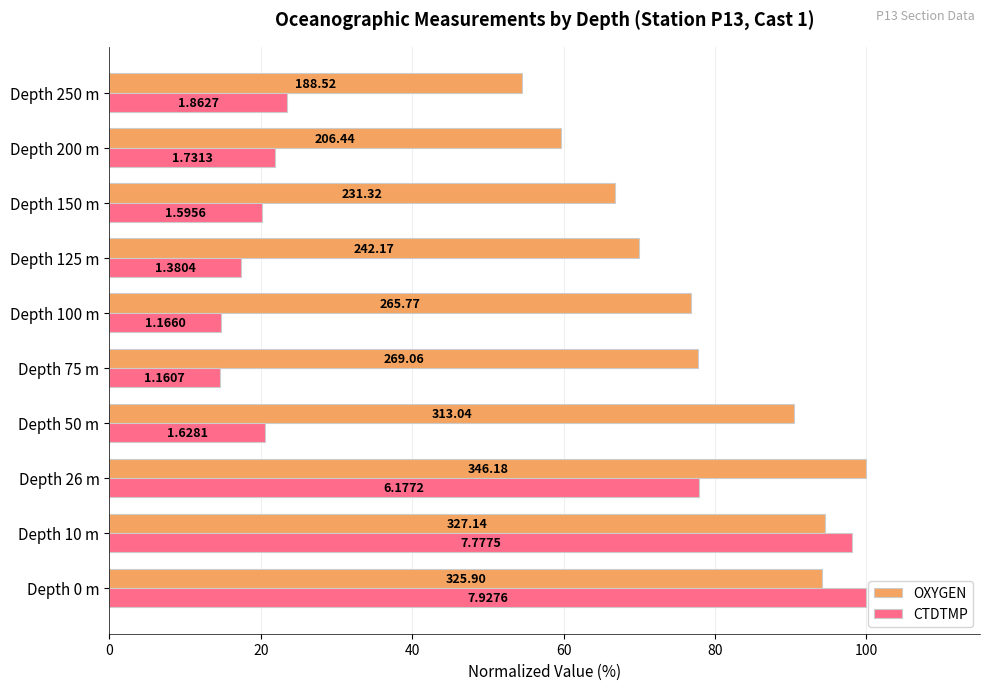

What are all the series names shown in the legend?

OXYGEN, CTDTMP